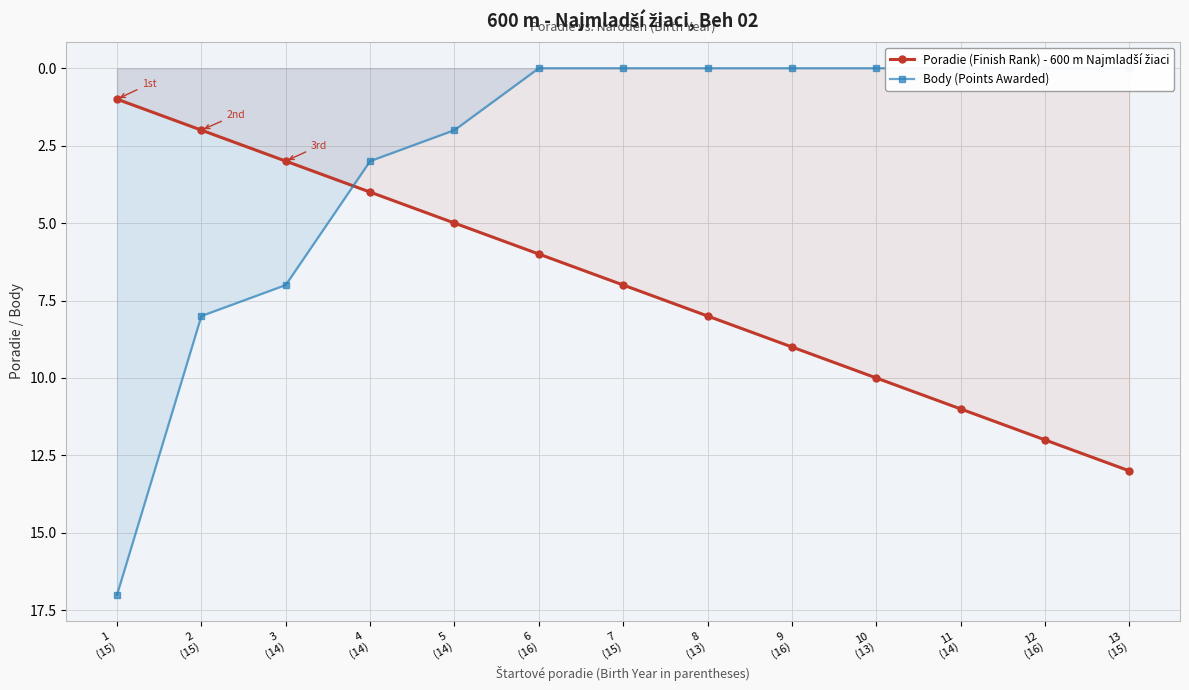

Is the value of Body (Points Awarded) at 7
(15) greater than the value of Poradie (Finish Rank) - 600 m Najmladší žiaci at 12
(16)?

No